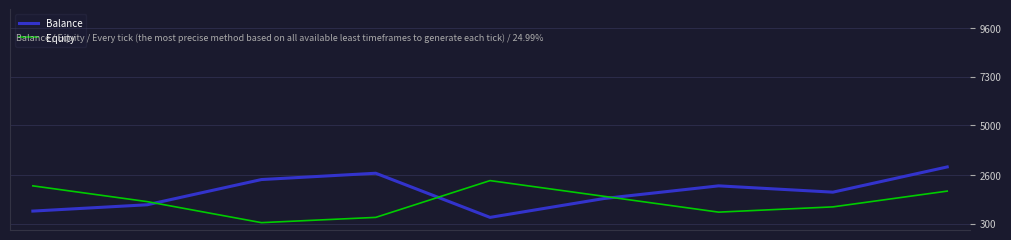

Rank the series by their maximum value, from lowest to highest.

Equity, Balance